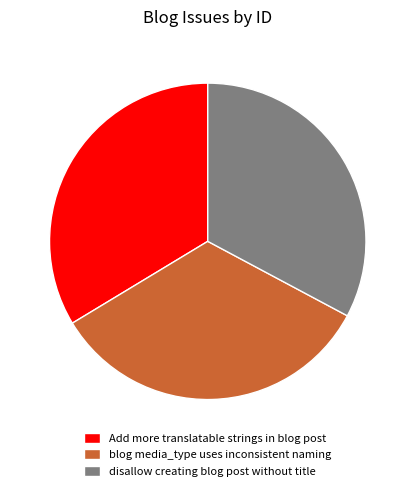

Does any single category account for the majority?

No